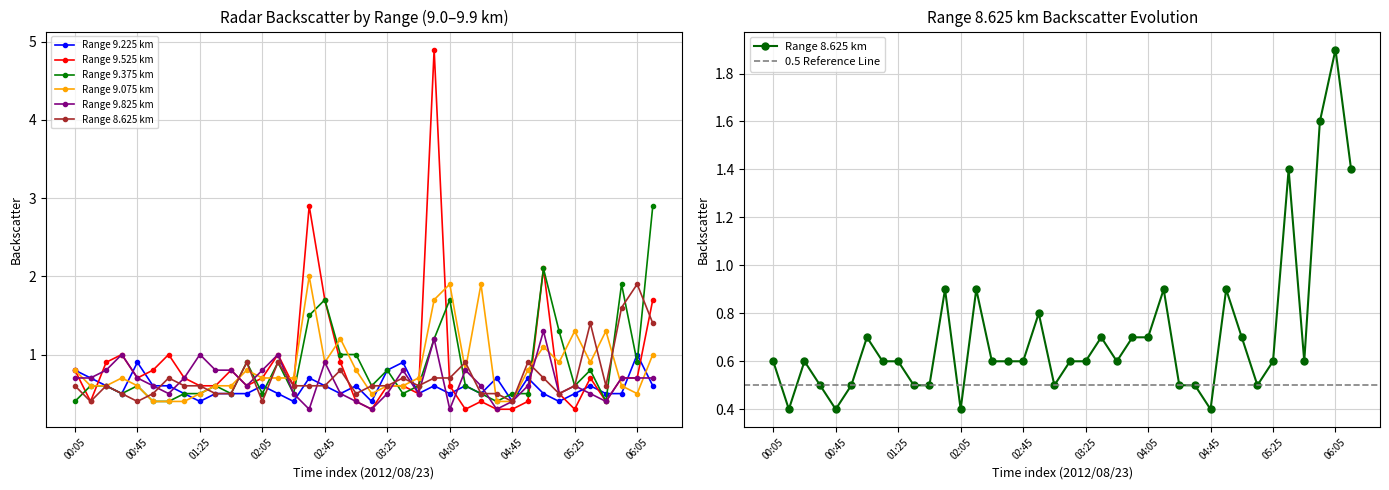

How many lines are shown in the chart?

6